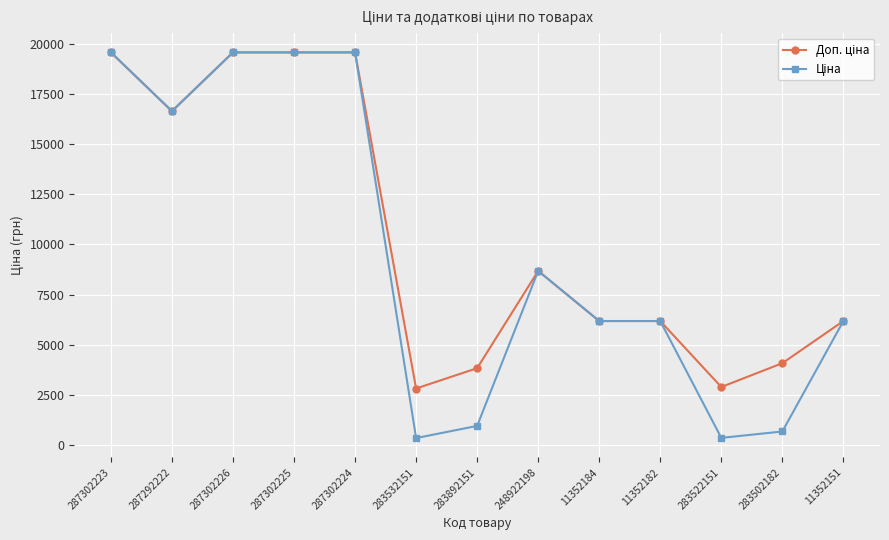

What is the spread (max minus min) of values at 283502182?

3401.9